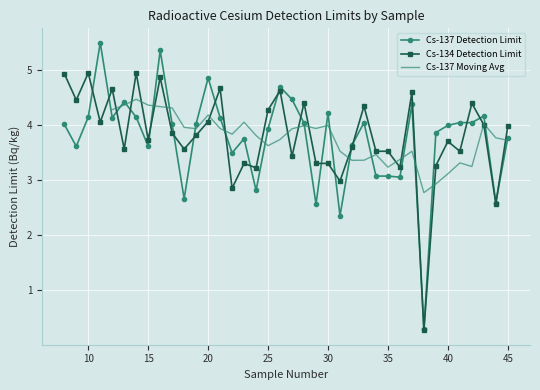

What is the difference between the second highest and minimum values in the Cs-137 Detection Limit series?

5.1